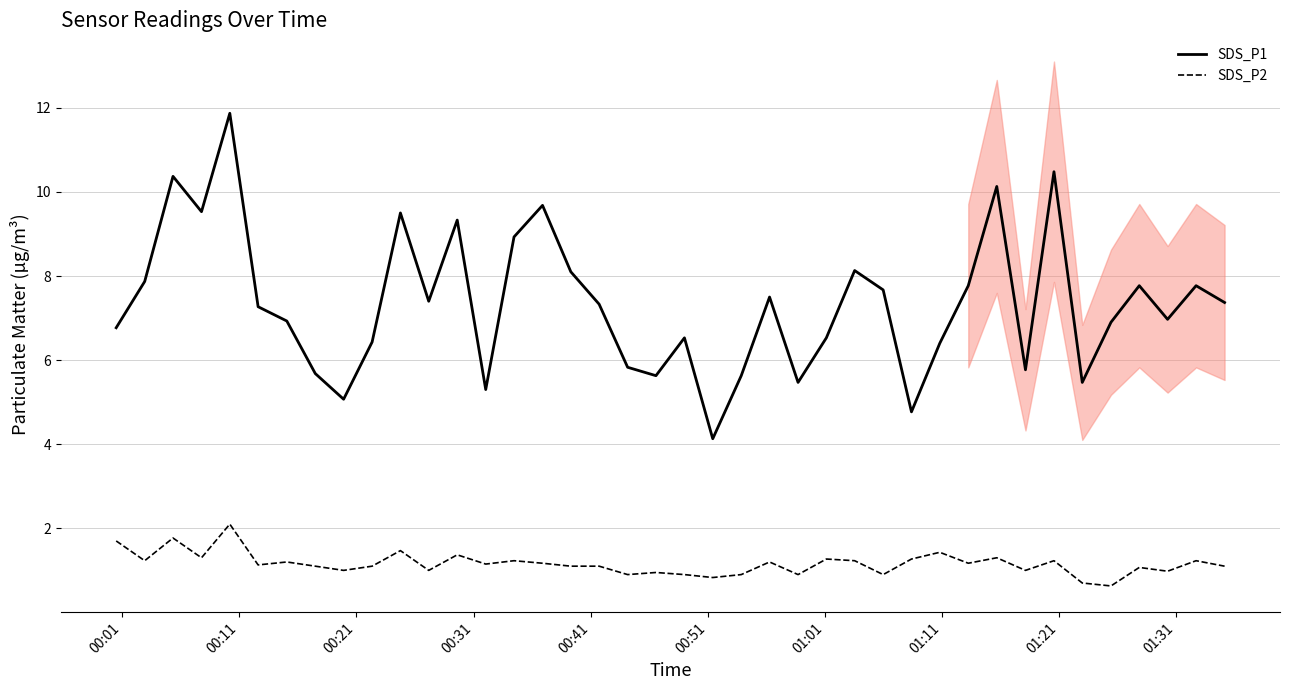

What is the maximum value for SDS_P1?

11.9